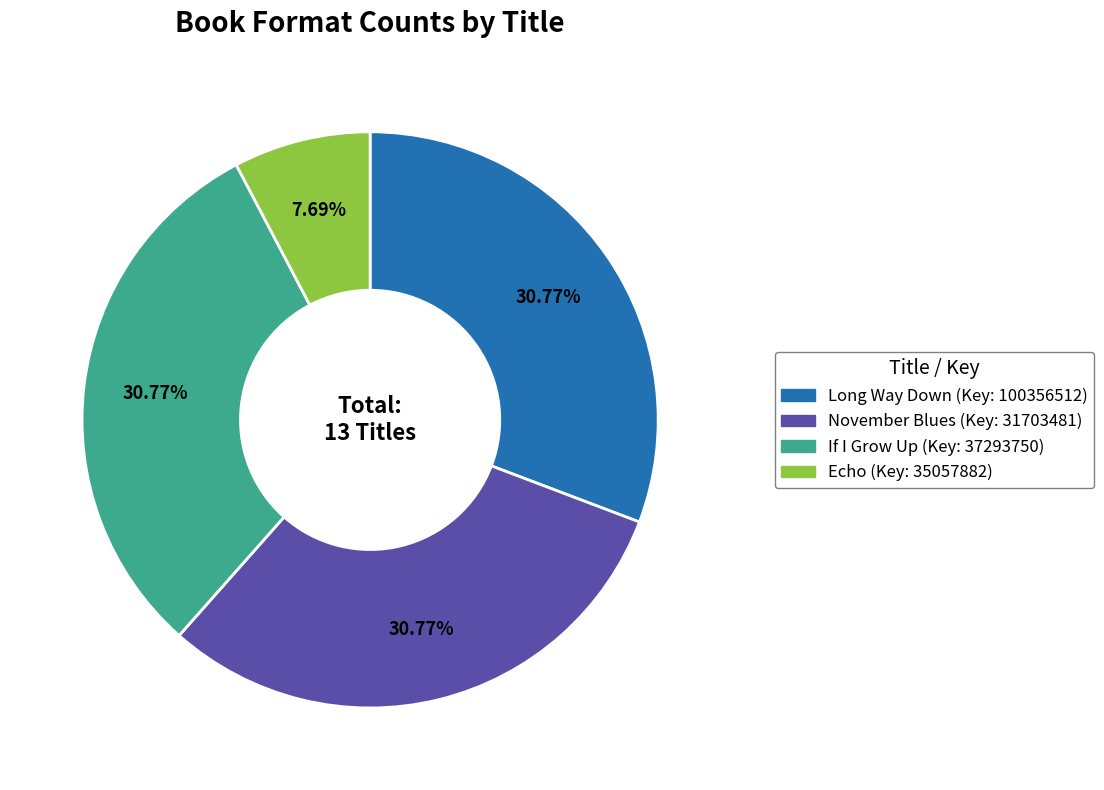

The Echo slice represents 17% of the pie. True or false?

False